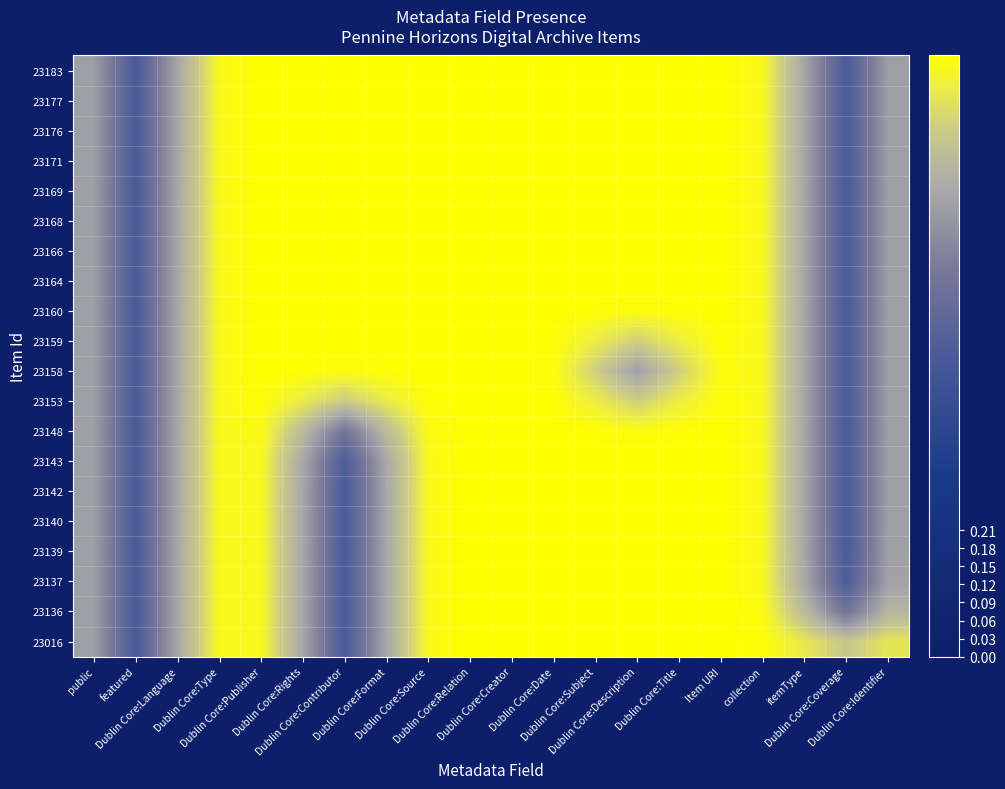

Between Dublin Core:Description and Dublin Core:Title, which series saw the biggest shift?

23158